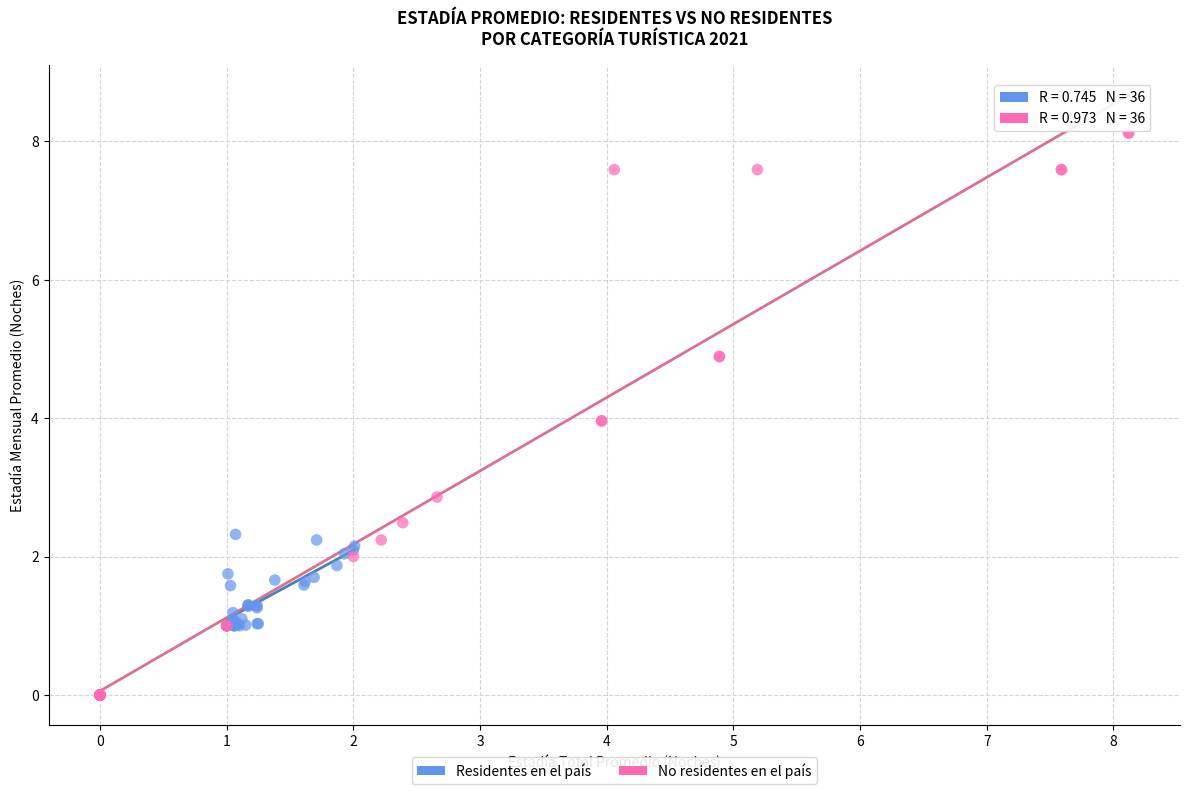

Which series contains the lowest Y value?

No residentes en el país